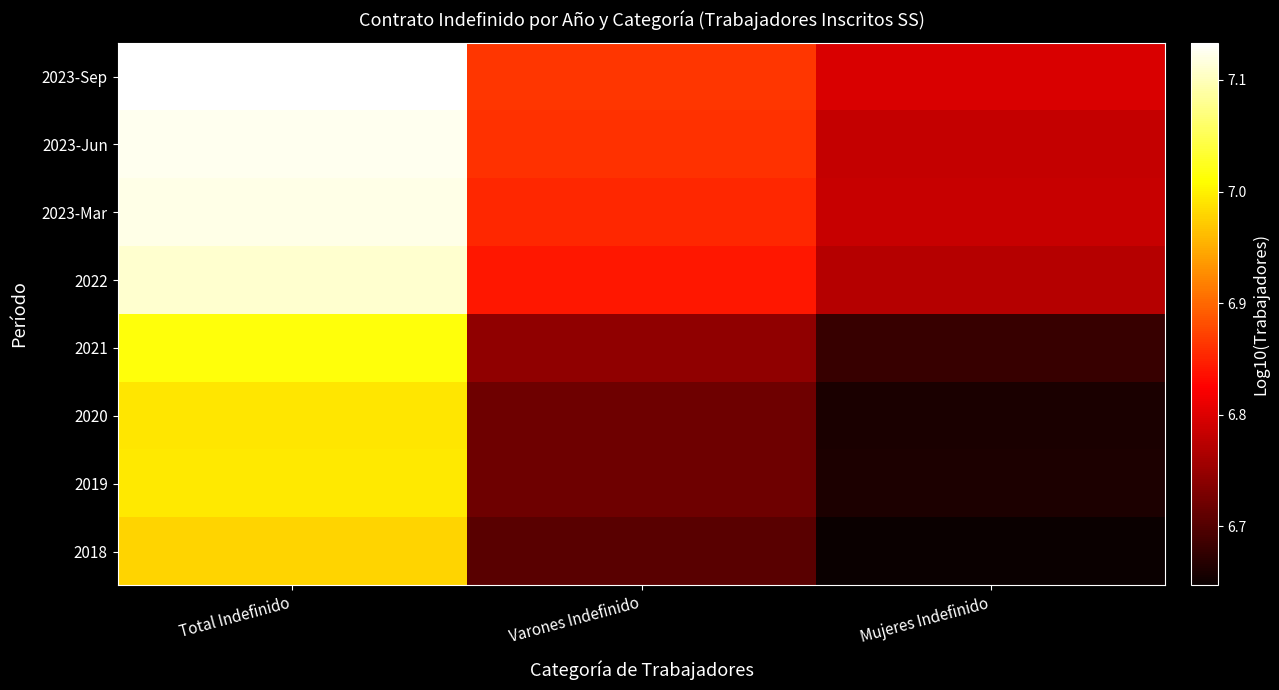

Reading left to right, extract all data points from this chart.

2018: Total Indefinido=7.0	Varones Indefinido=6.7	Mujeres Indefinido=6.6
2019: Total Indefinido=7.0	Varones Indefinido=6.7	Mujeres Indefinido=6.7
2020: Total Indefinido=7.0	Varones Indefinido=6.7	Mujeres Indefinido=6.7
2021: Total Indefinido=7.0	Varones Indefinido=6.7	Mujeres Indefinido=6.7
2022: Total Indefinido=7.1	Varones Indefinido=6.8	Mujeres Indefinido=6.8
2023-Mar: Total Indefinido=7.1	Varones Indefinido=6.9	Mujeres Indefinido=6.8
2023-Jun: Total Indefinido=7.1	Varones Indefinido=6.9	Mujeres Indefinido=6.8
2023-Sep: Total Indefinido=7.1	Varones Indefinido=6.9	Mujeres Indefinido=6.8